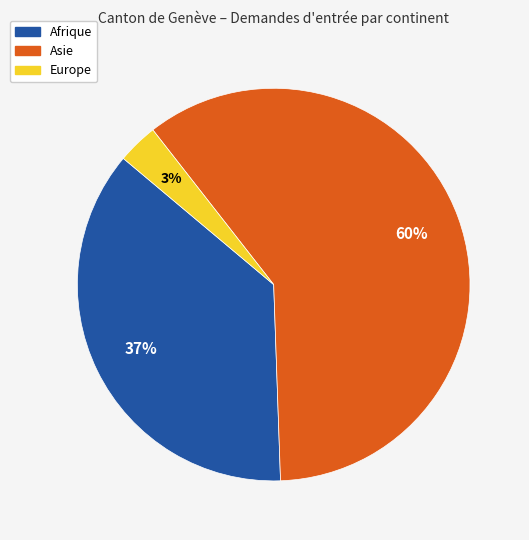

To the nearest percent, what is the average slice percentage?

33%